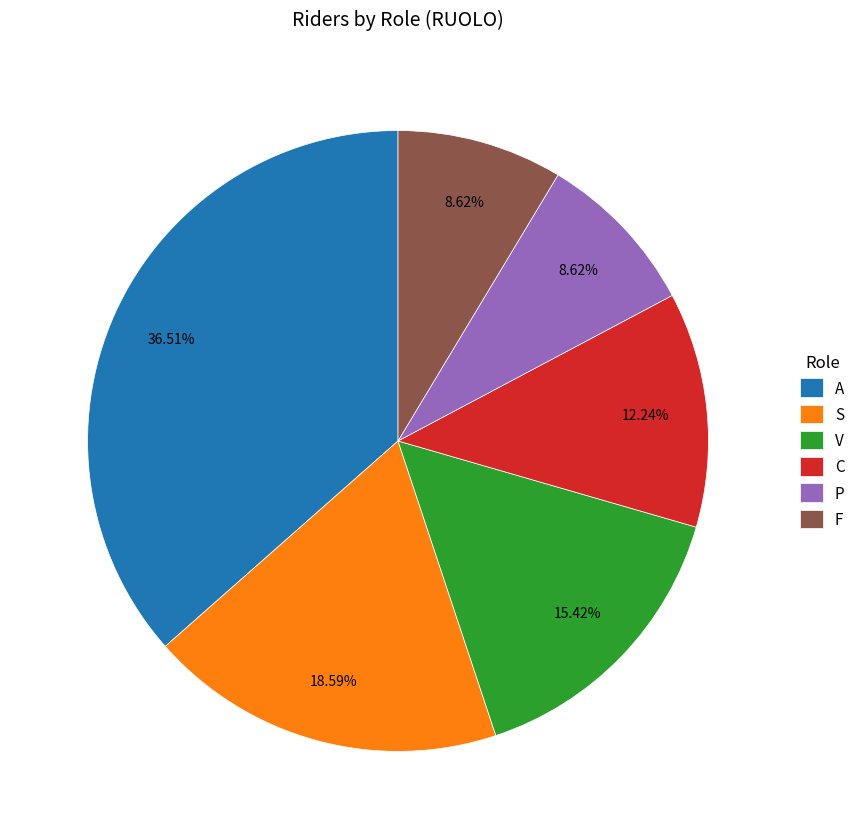

Combined, what portion of the pie is F and V?

24.0%